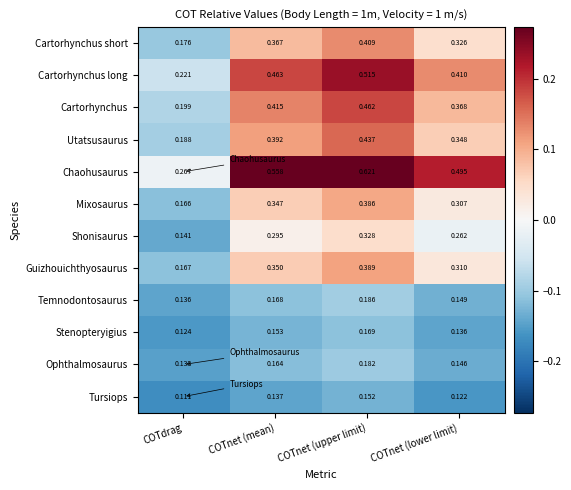

Which label corresponds to the smallest value in the chart?

COTdrag